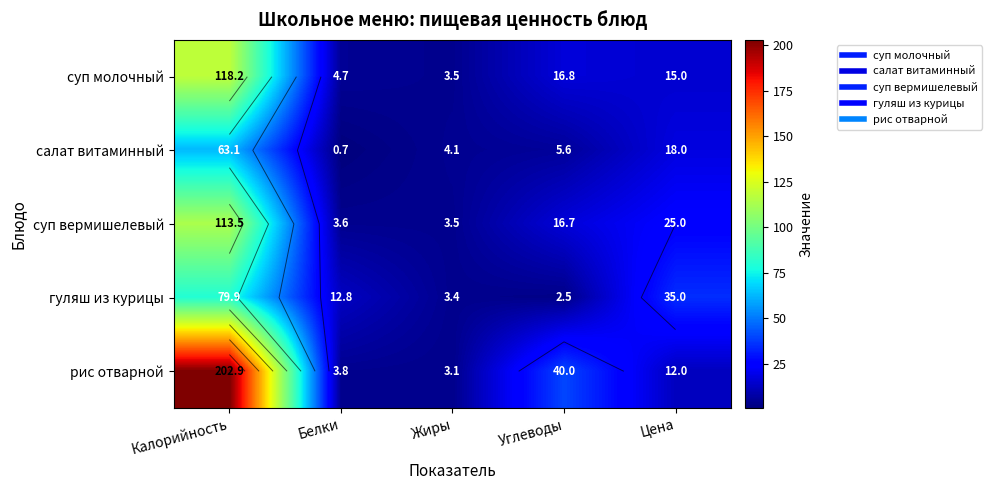

The value of рис отварной at Цена is 16.6. True or false?

False